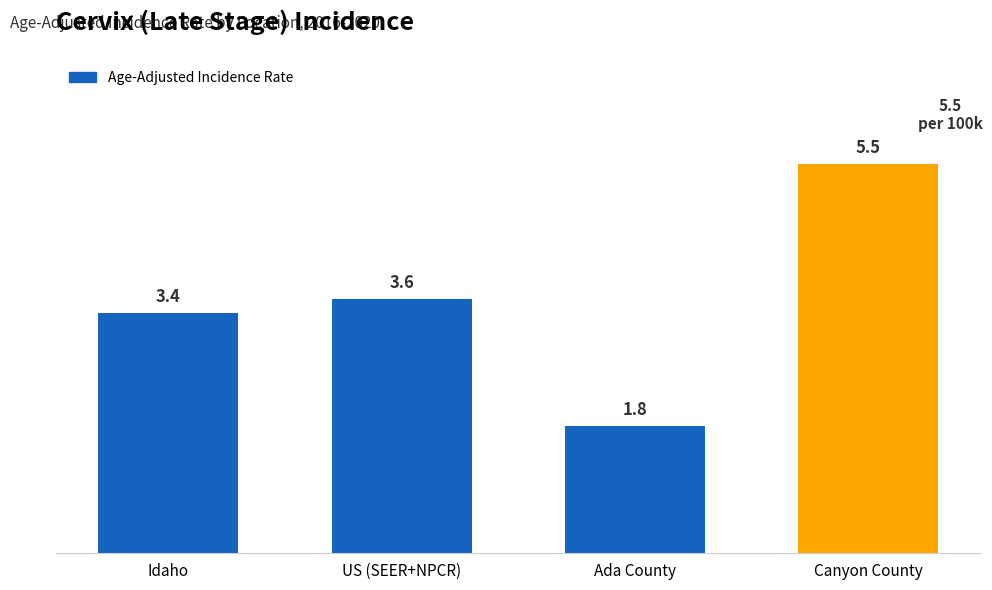

What is the ratio of the value at Ada County to the value at Idaho?

0.5